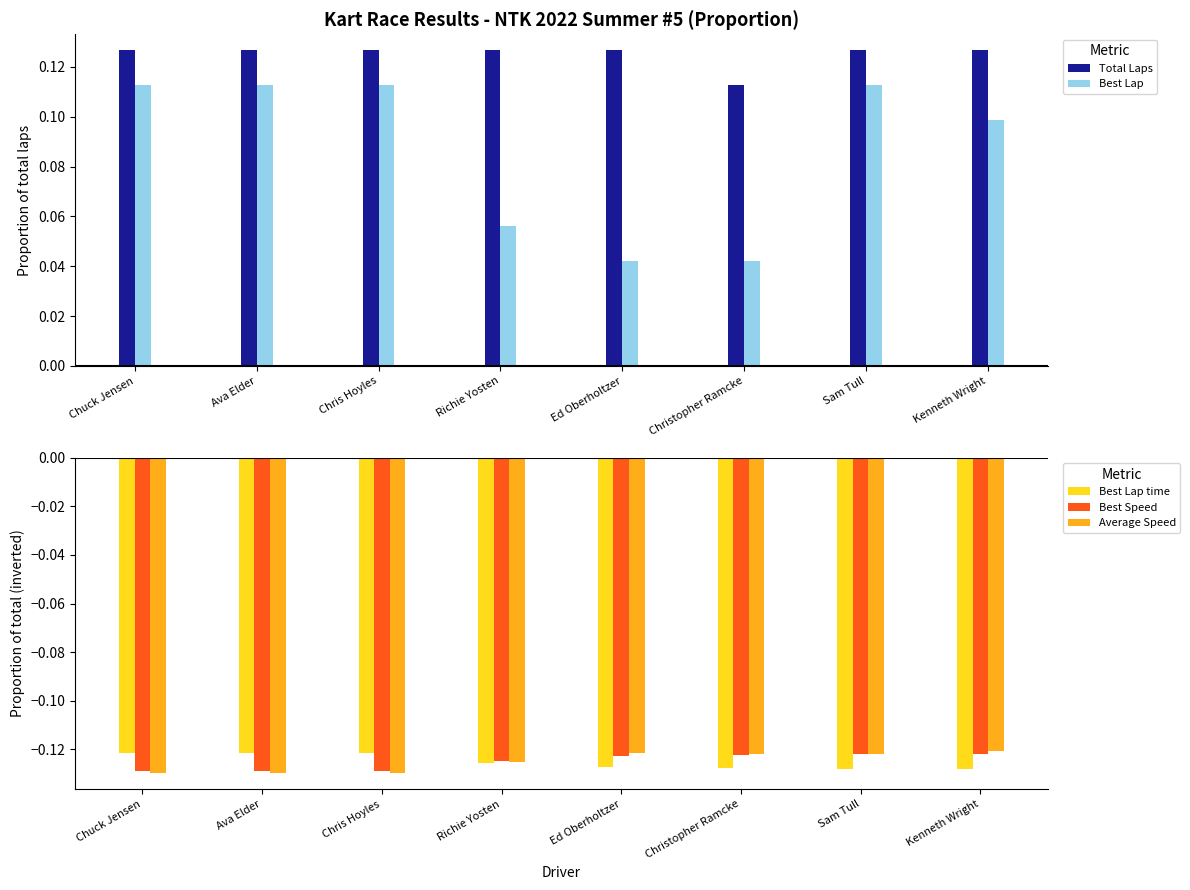

List the labels in order of Average Speed value, largest first.

Kenneth Wright, Ed Oberholtzer, Sam Tull, Christopher Ramcke, Richie Yosten, Chris Hoyles, Ava Elder, Chuck Jensen